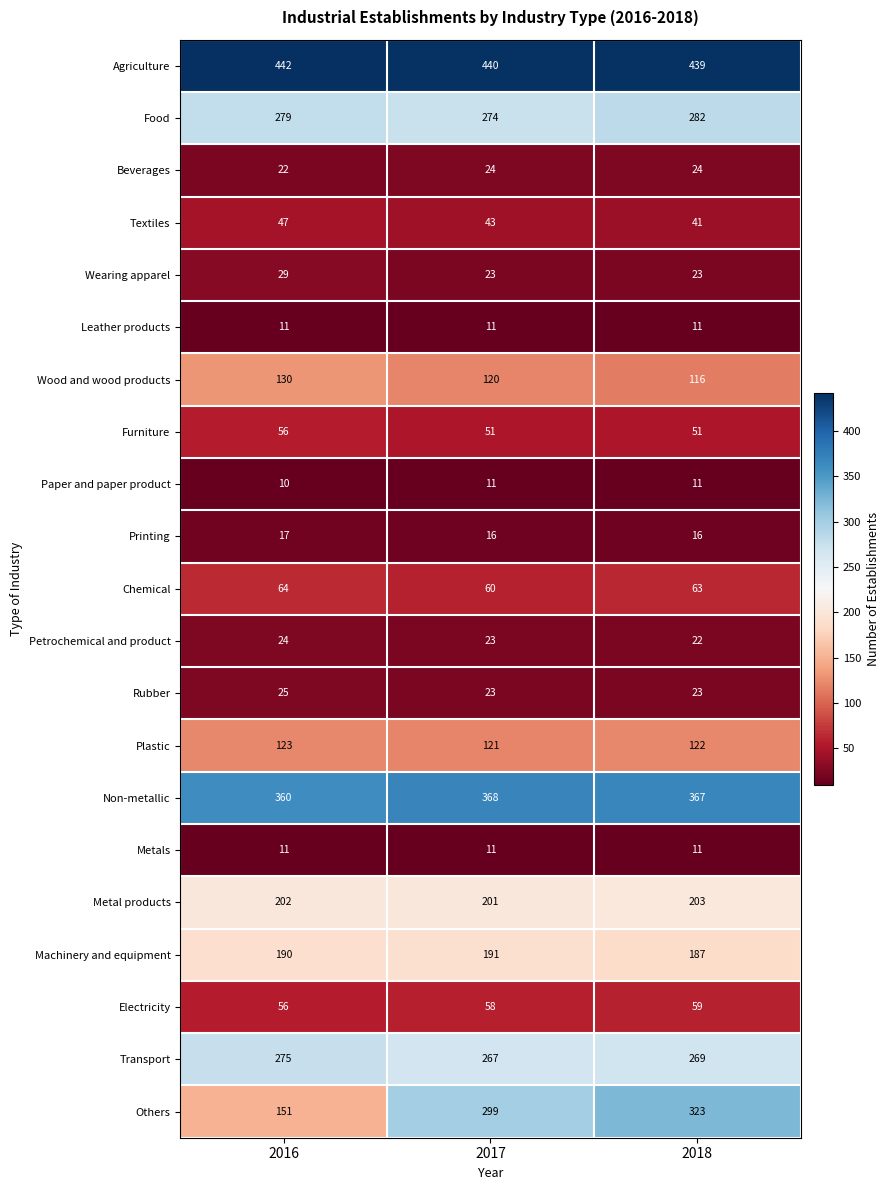

What is the sum of all Textiles values?

131